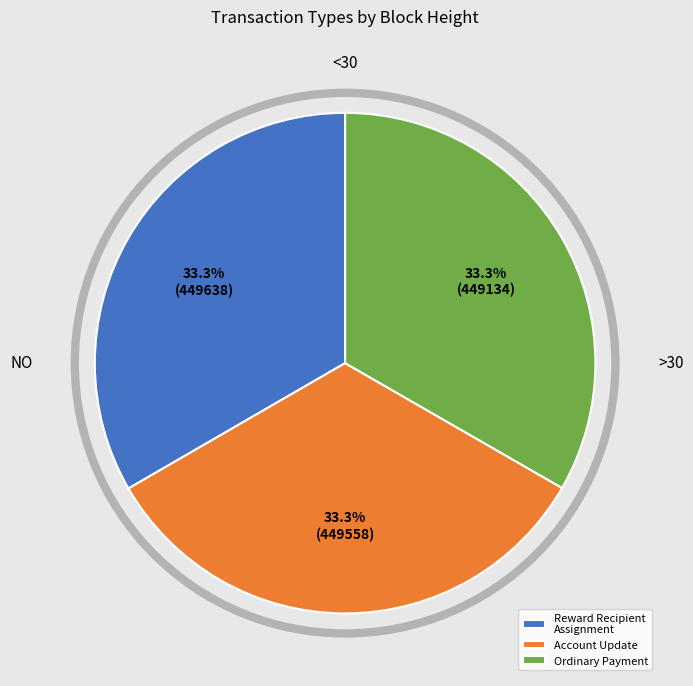

What is the total percentage of Account Update and Ordinary Payment?

66.7%